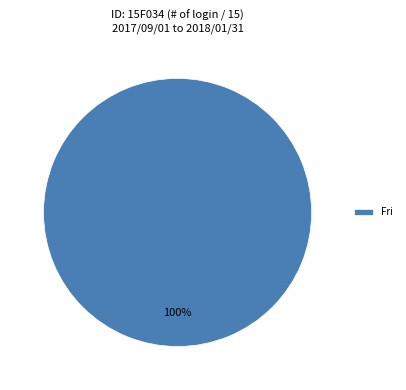

The Fri slice represents 92% of the pie. True or false?

False